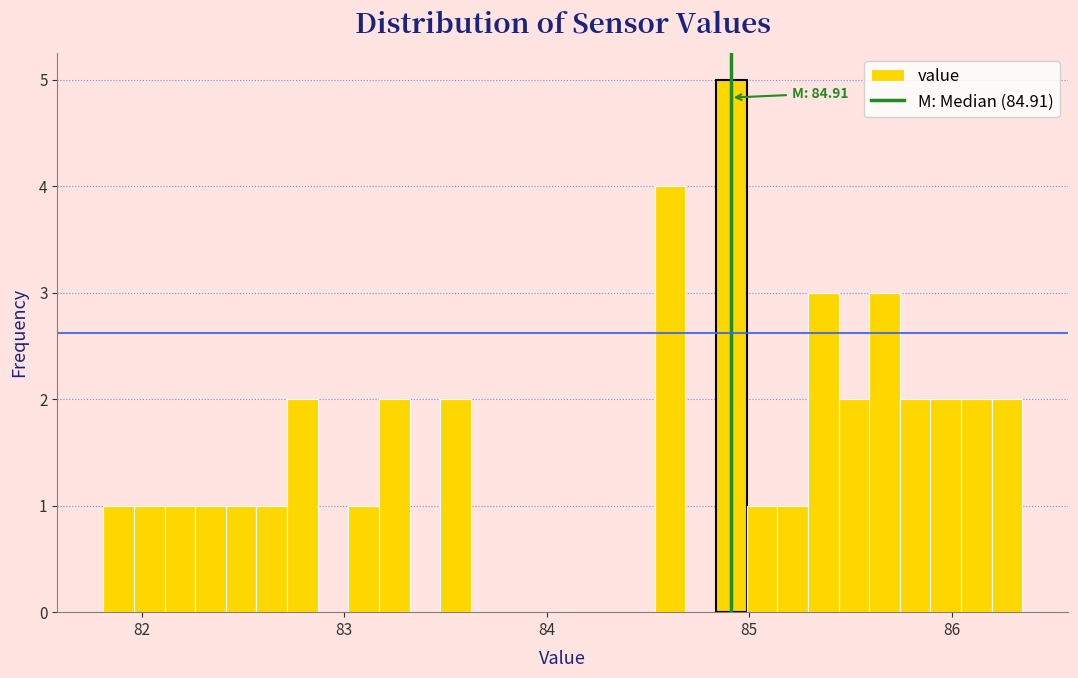

Around what value on the x-axis is the tallest bar? Give the approximate position of its centre, as read against the axis.

84.9